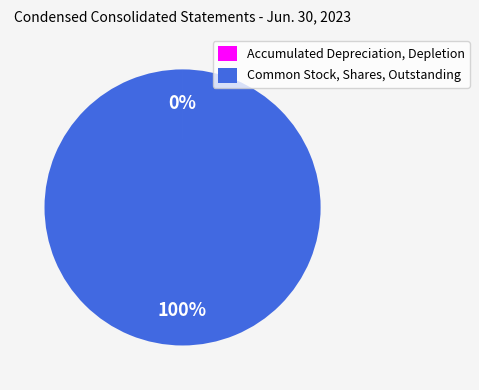

Does Common Stock, Shares, Outstanding represent more than half of the total?

Yes